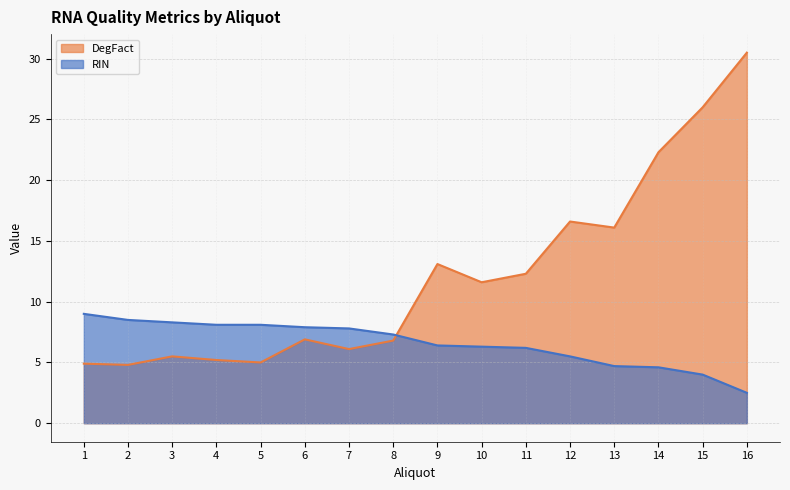

Between 2 and 6, which series saw the biggest shift?

DegFact